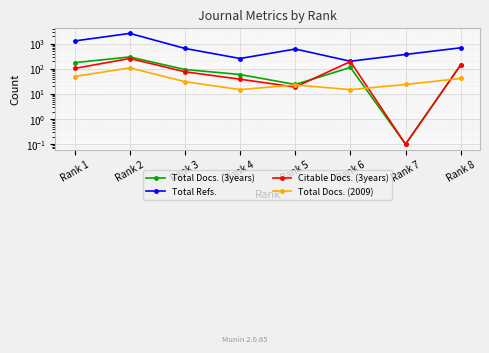

True or false: Total Docs. (3years) has more than 1 points higher than both neighbors.

True